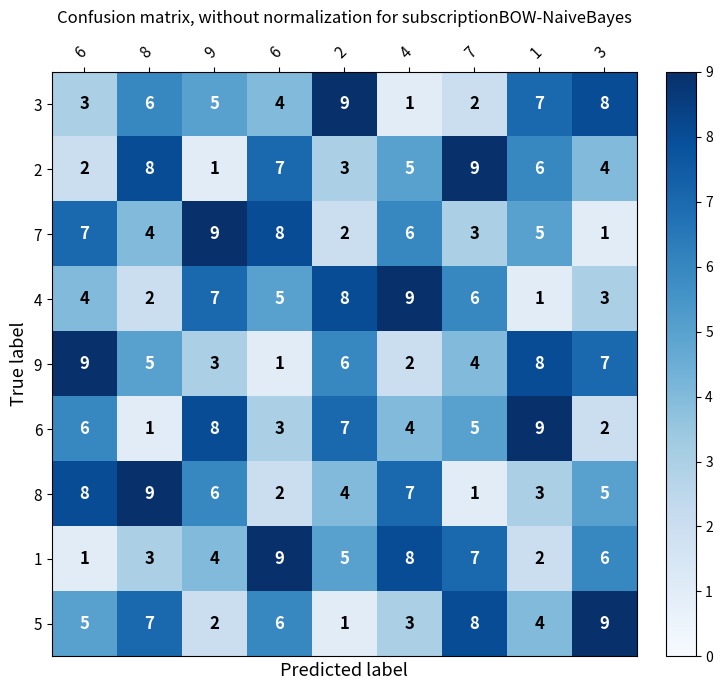

How many data points does each series have?

9